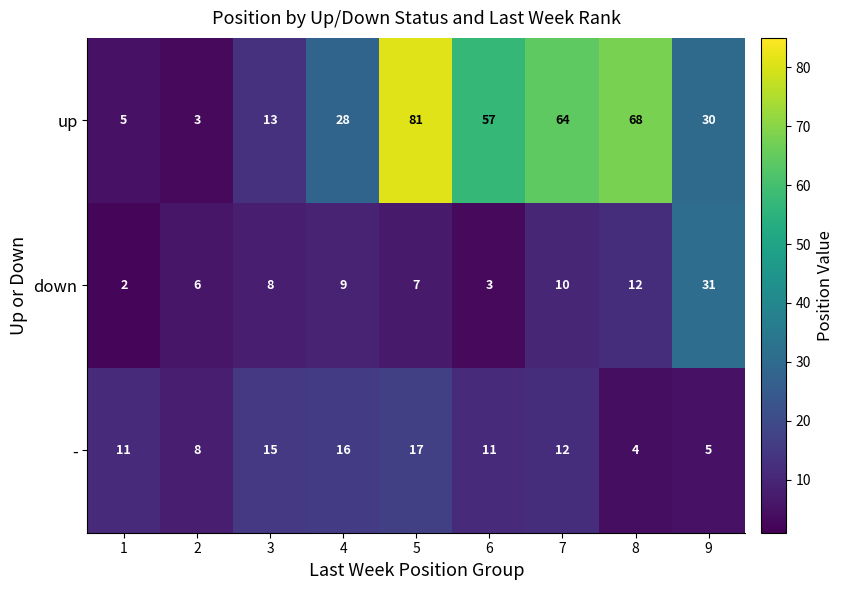

List the series in order of their peak value, highest first.

up, down, -